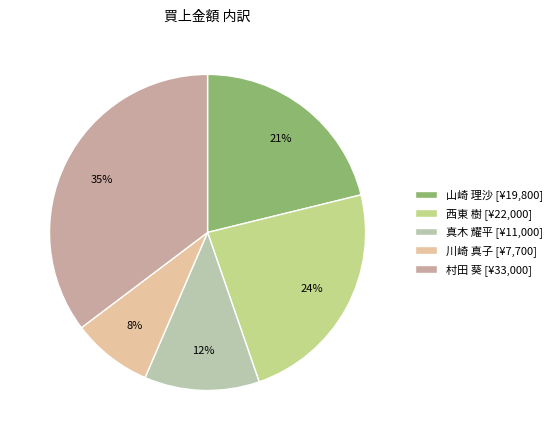

How many slices are in this pie chart?

5